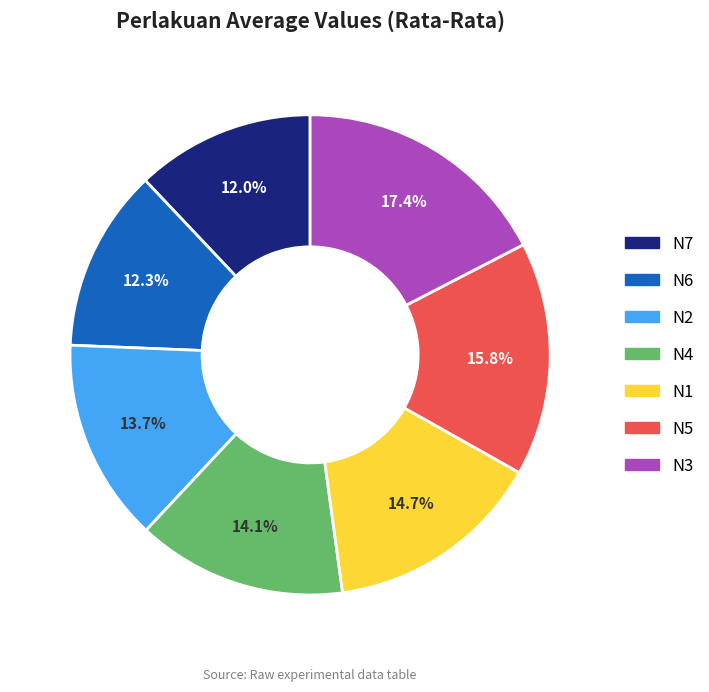

Between N7 and N1, which is larger?

N1